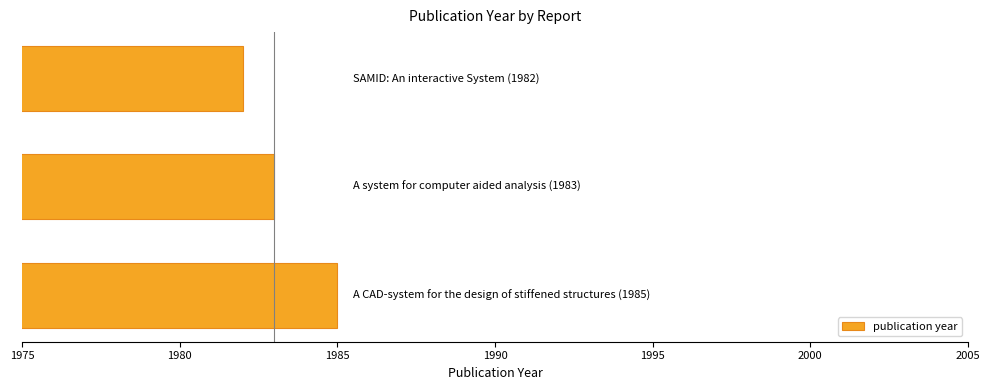

How many data points does each series have?

3